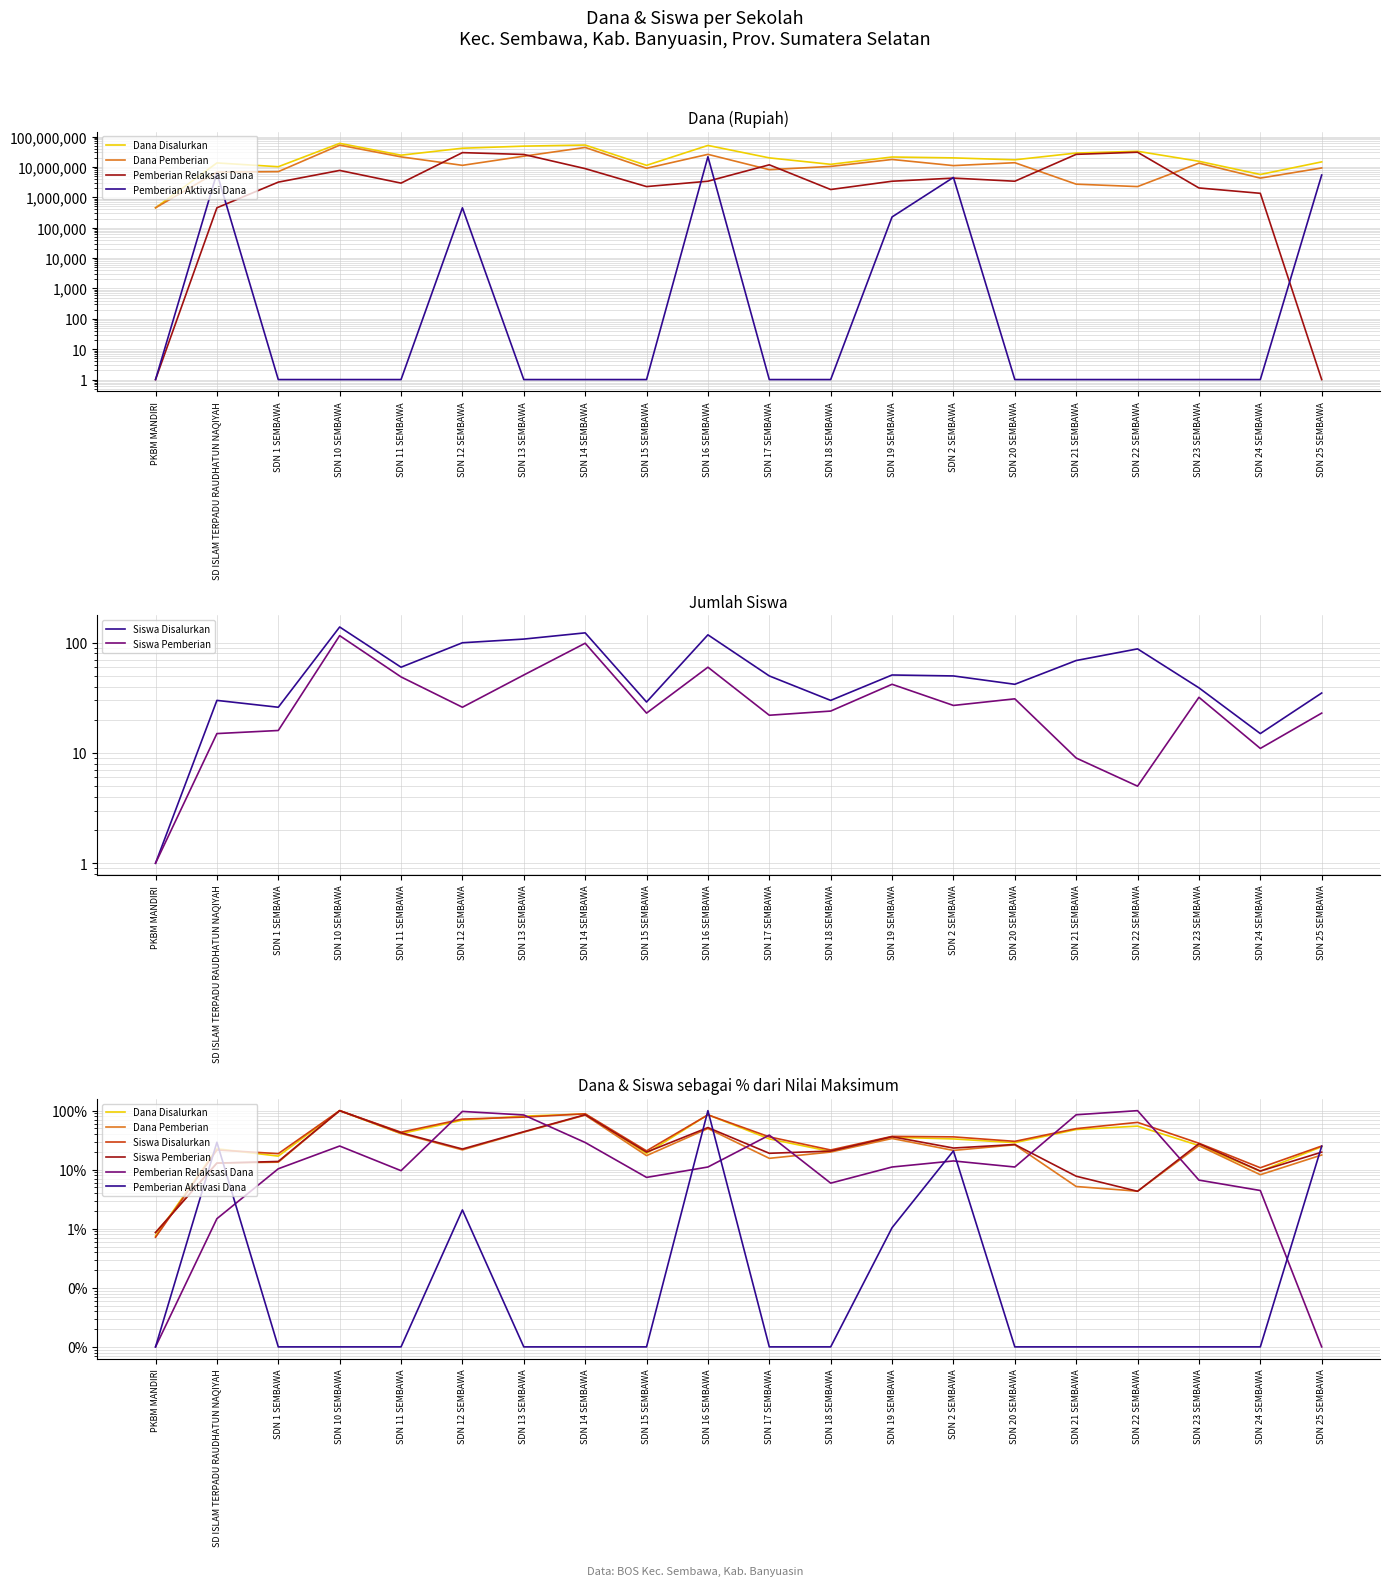

At which category is the sum across all series the highest?

SDN 10 SEMBAWA